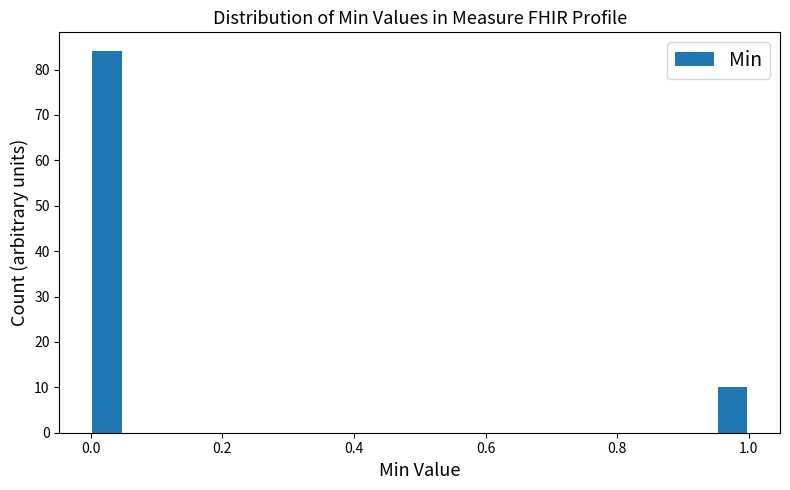

Around what value on the x-axis is the tallest bar? Give the approximate position of its centre, as read against the axis.

0.02